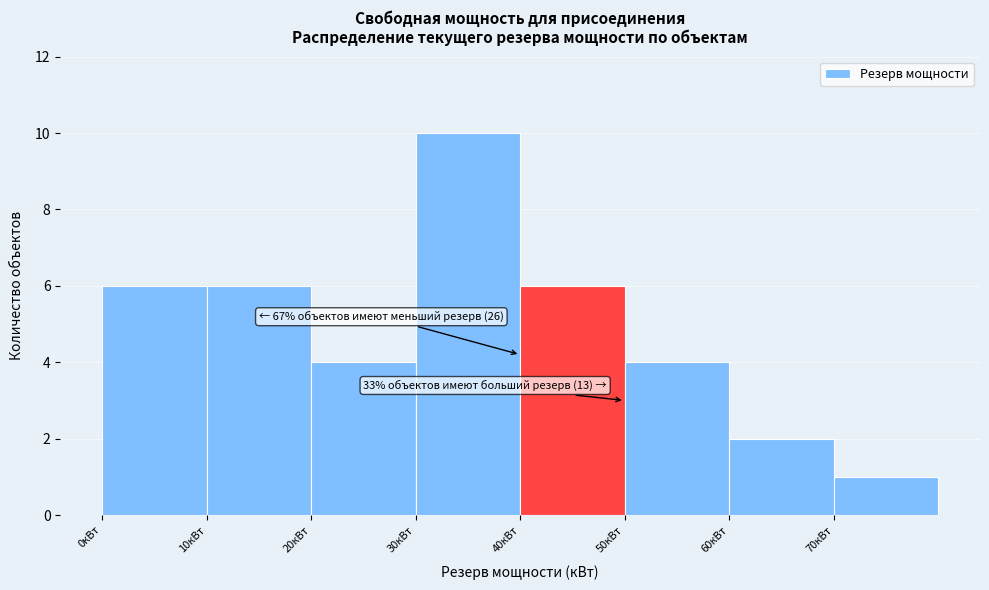

Which range on the x-axis has the tallest bar?

30 to 40